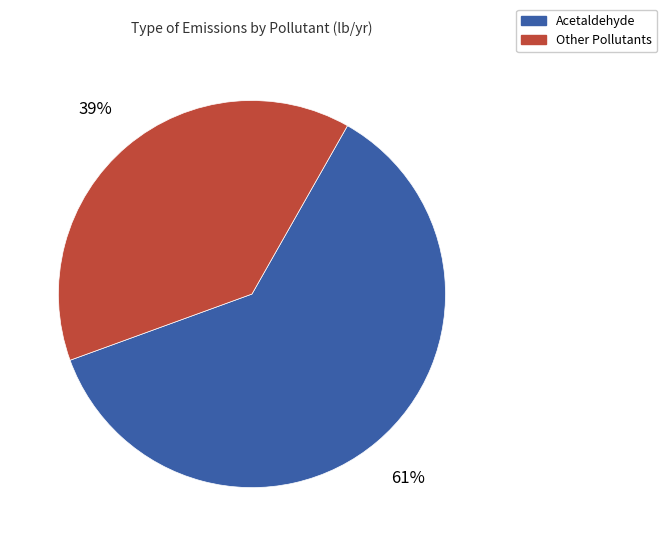

Is there a majority slice in this chart?

Yes